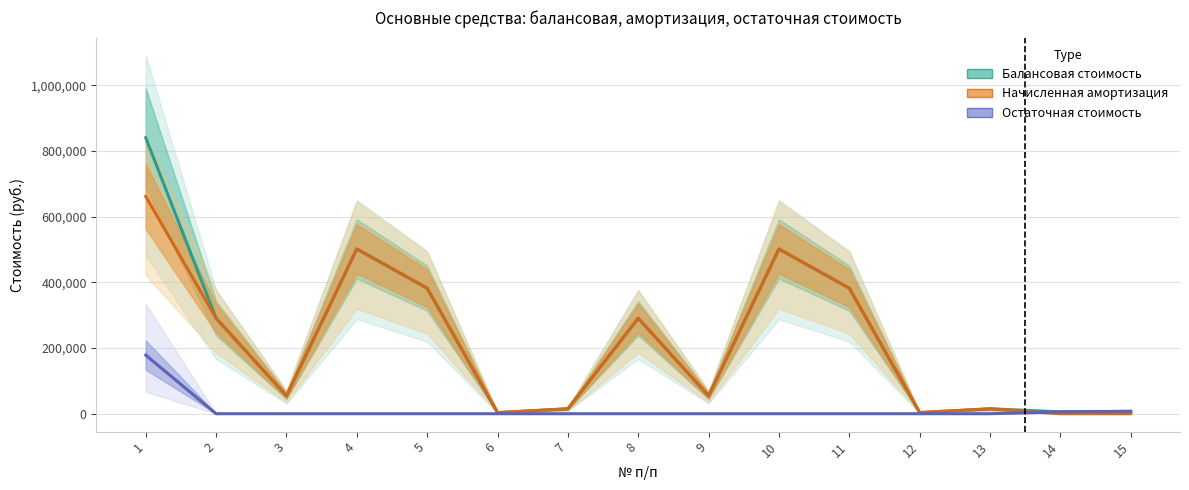

Reading left to right, transcribe all the data shown in this chart.

Балансовая стоимость: 840597.9	290835.5	54426.4	501796.5	382309.0	3500.0	14977.0	290835.5	54426.4	501796.5	382309.0	3500.0	14977.0	5700.0	7150.0
Начисленная амортизация: 662036.1	290835.5	54426.4	501796.5	382309.0	3500.0	14977.0	290835.5	54426.4	501796.5	382309.0	3500.0	14977.0	0.0	0.0
Остаточная стоимость: 178561.8	0.0	0.0	0.0	0.0	0.0	0.0	0.0	0.0	0.0	0.0	0.0	0.0	5700.0	7150.0